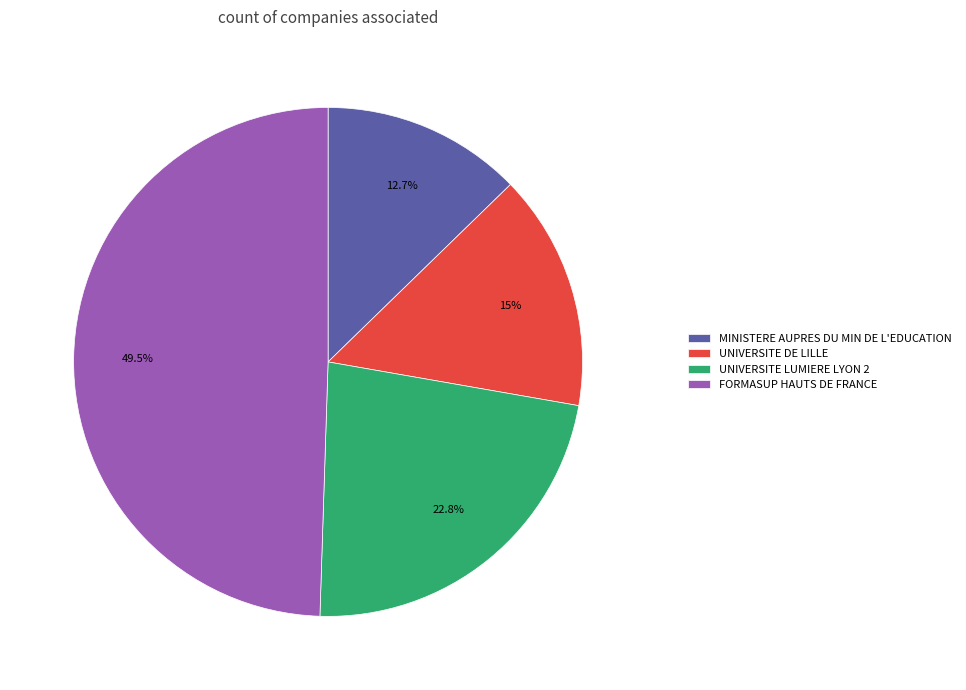

Between FORMASUP HAUTS DE FRANCE and UNIVERSITE LUMIERE LYON 2, which is larger?

FORMASUP HAUTS DE FRANCE